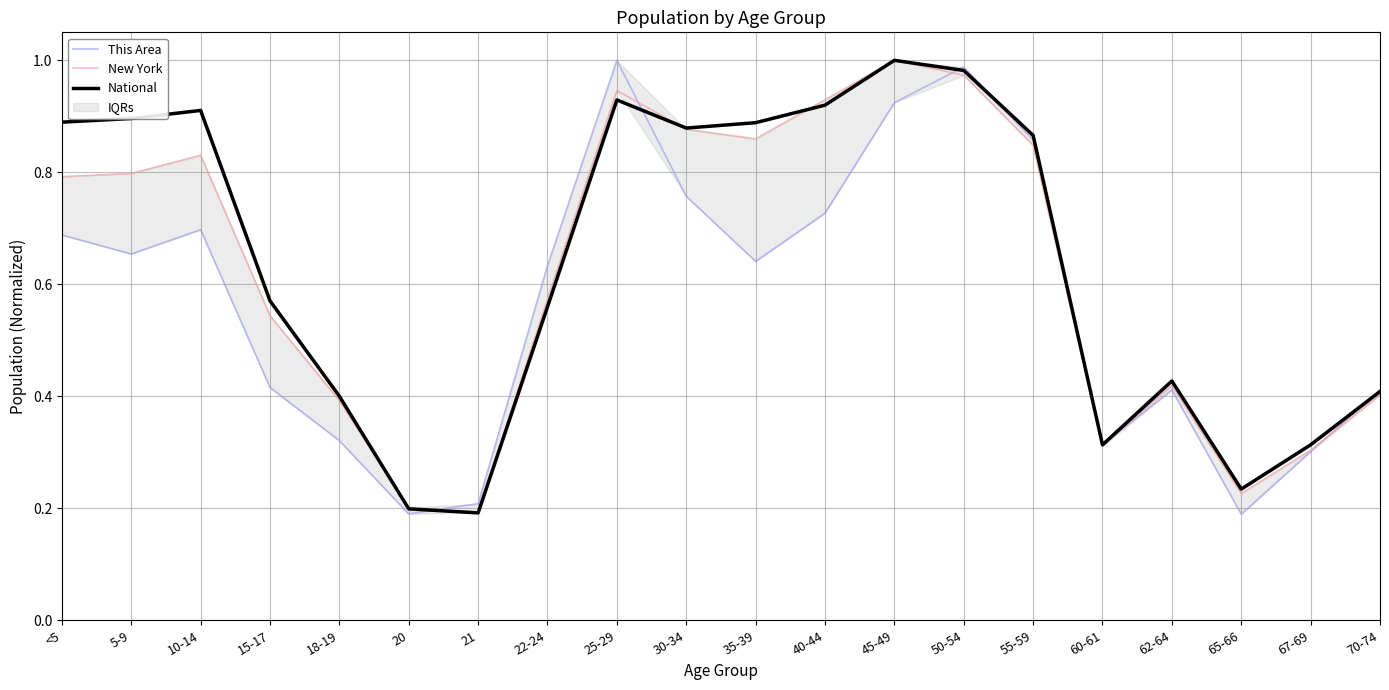

The value of National at 45-49 is 1.7. True or false?

False